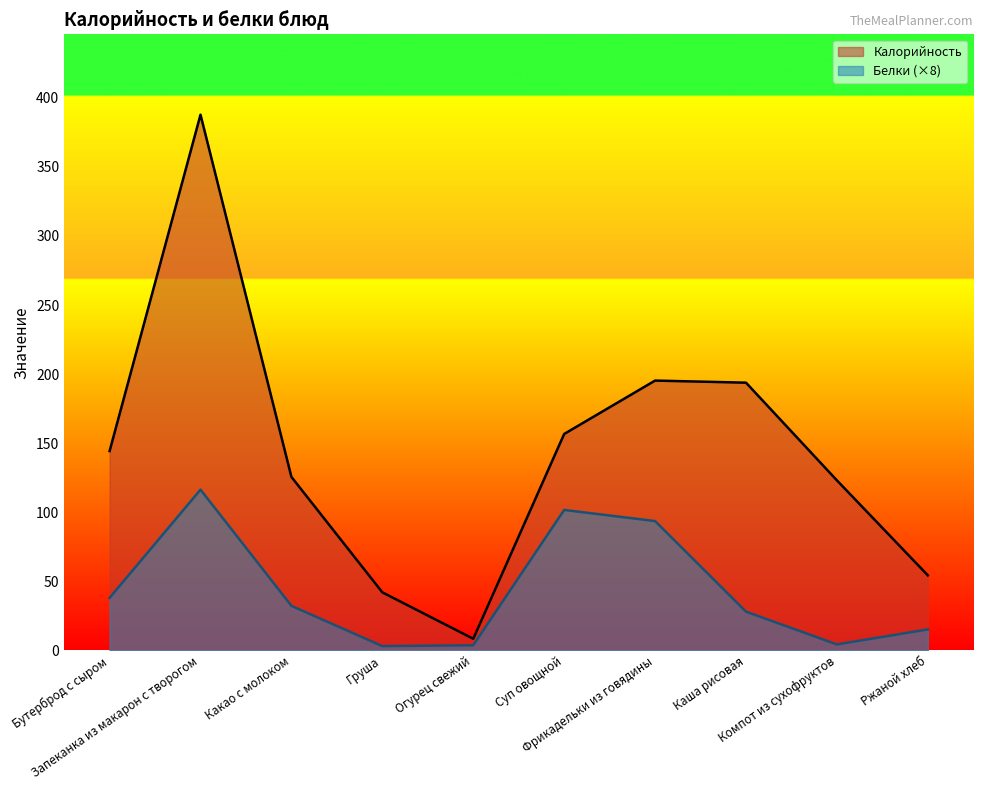

Reading left to right, what are all the values shown in this chart?

Калорийность: Бутерброд с сыром=144.3	Запеканка из макарон с творогом=387.8	Какао с молоком=125.6	Груша=42.0	Огурец свежий=8.4	Суп овощной=156.7	Фрикадельки из говядины=195.3	Каша рисовая=193.8	Компот из сухофруктов=123.1	Ржаной хлеб=54.3
Белки: Бутерброд с сыром=38.0	Запеканка из макарон с творогом=116.3	Какао с молоком=32.2	Груша=3.1	Огурец свежий=3.7	Суп овощной=101.7	Фрикадельки из говядины=93.6	Каша рисовая=28.0	Компот из сухофруктов=4.3	Ржаной хлеб=15.2